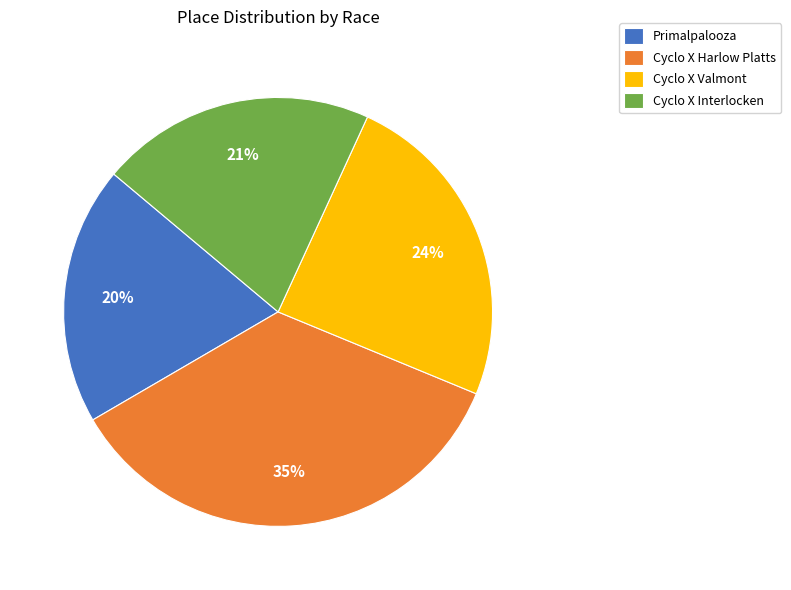

Is there any slice that represents more than half of the pie?

No